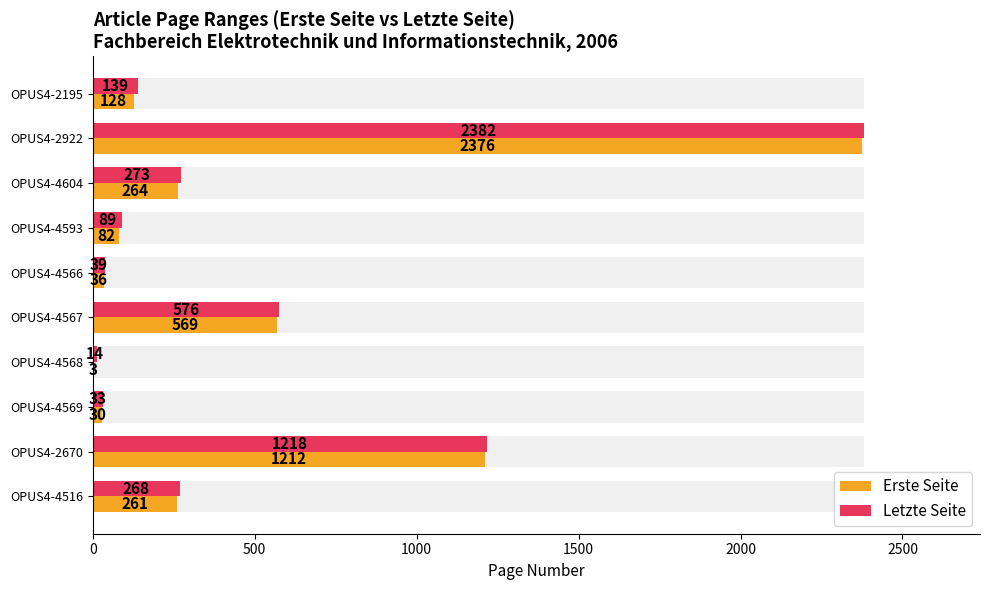

Which has a higher value, OPUS4-2670 or OPUS4-2195?

OPUS4-2670